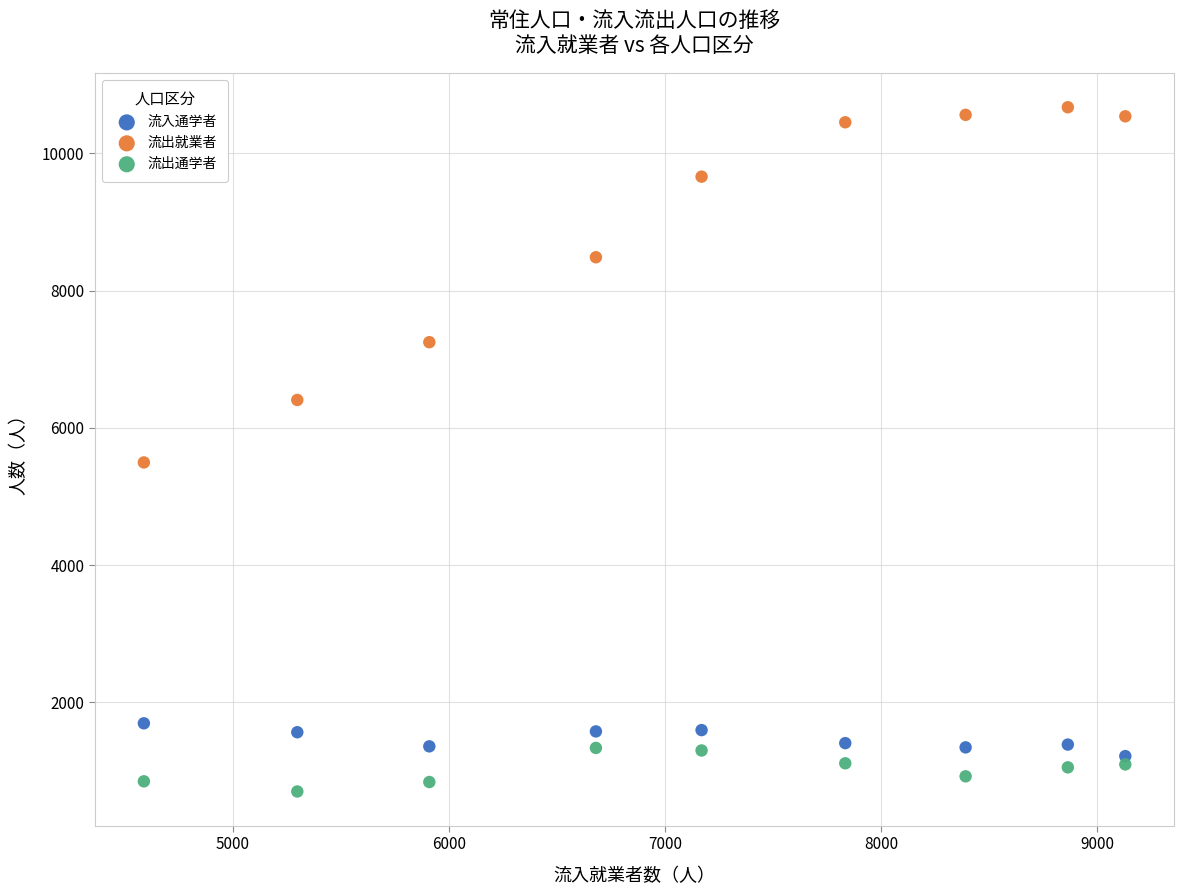

Which series has the largest Y range (max minus min)?

流出就業者